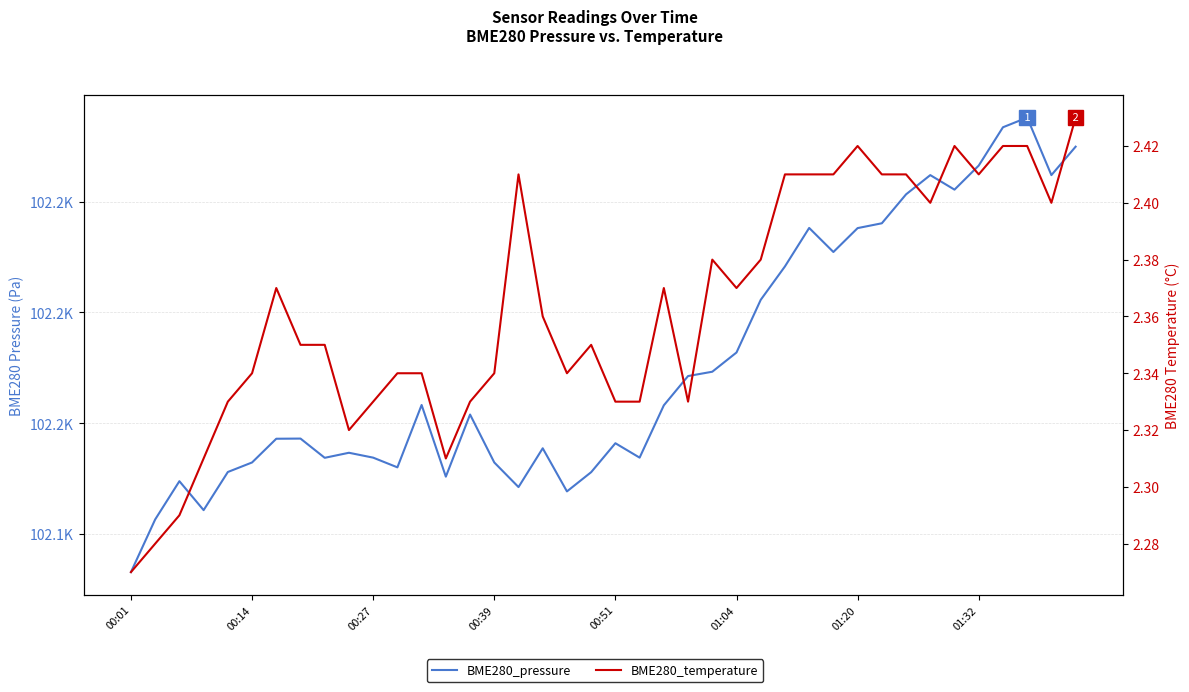

Rank the series at 22 from lowest to highest value.

BME280_temperature, BME280_pressure